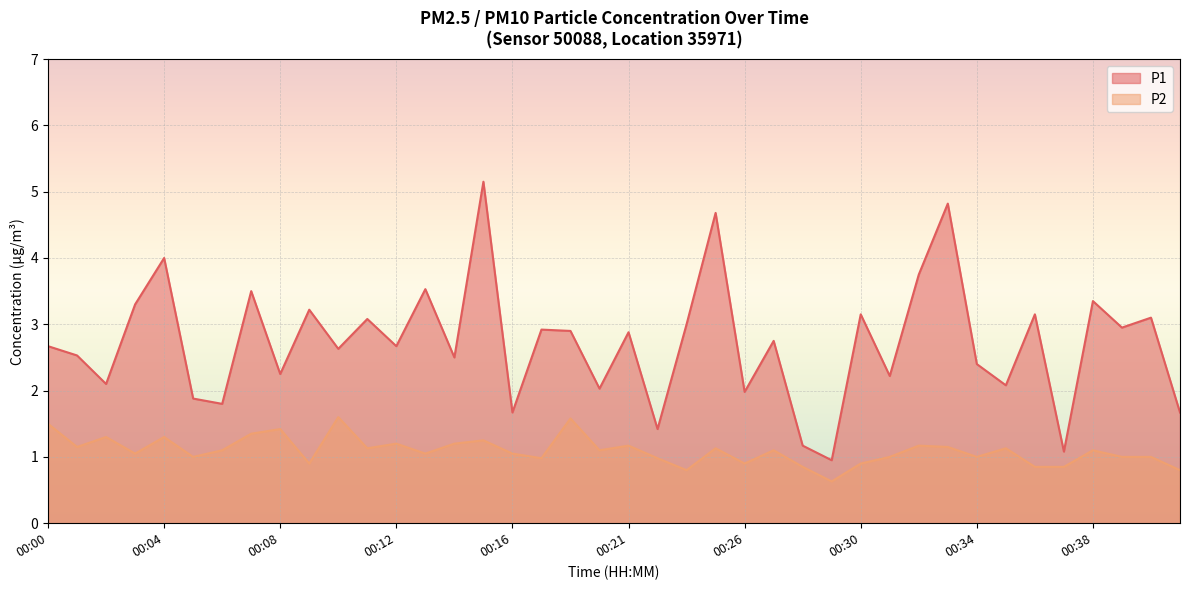

Does the chart display data point markers on the line(s)?

No